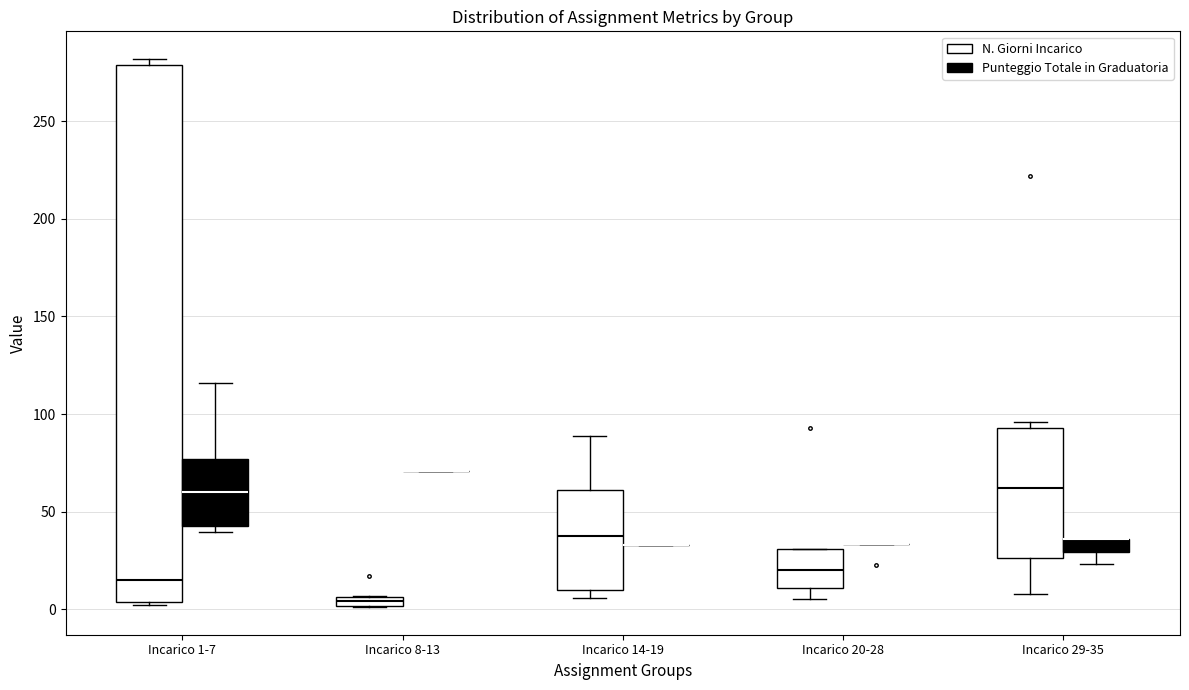

Comparing the boxes themselves (not the whiskers), which one is the tallest?

Incarico 1-7 (N. Giorni Incarico)